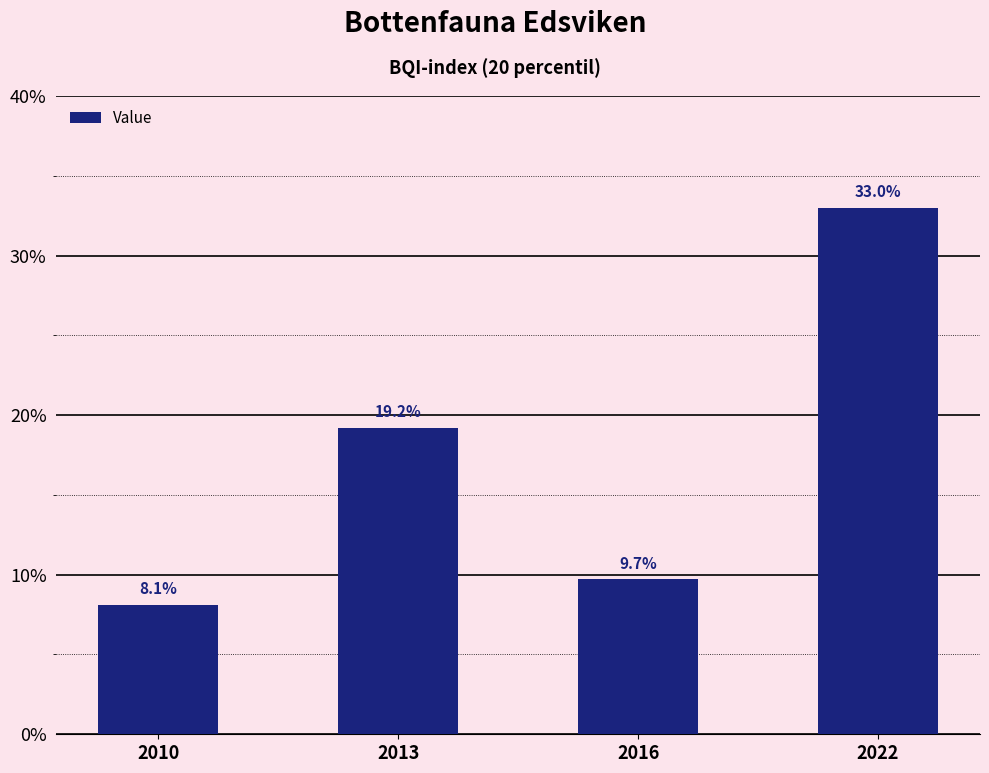

What is the sum of the values at 2022 and 2016?

0.4